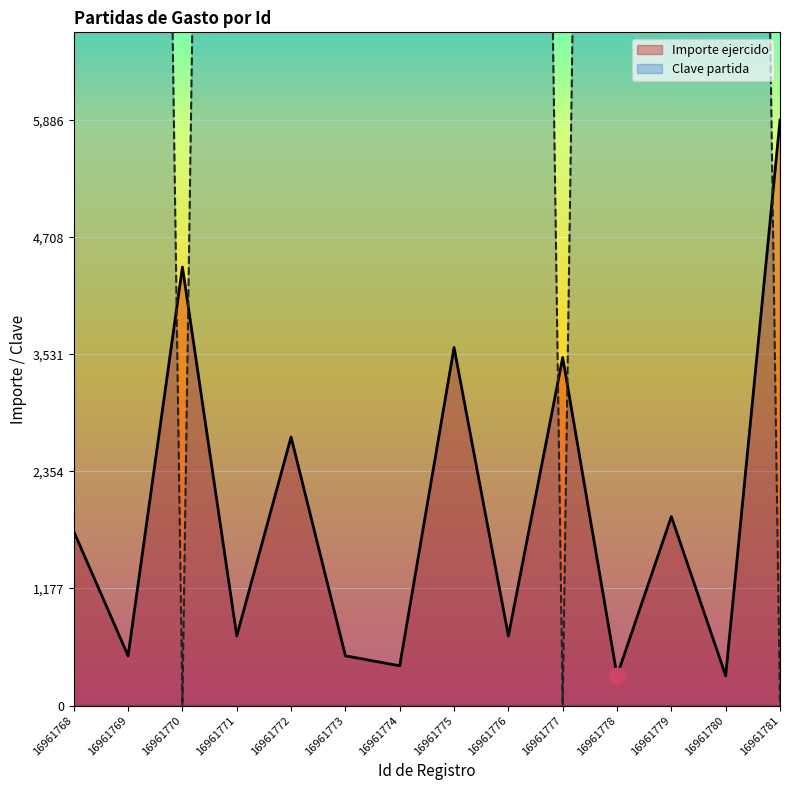

How many categories are shown in the chart?

14